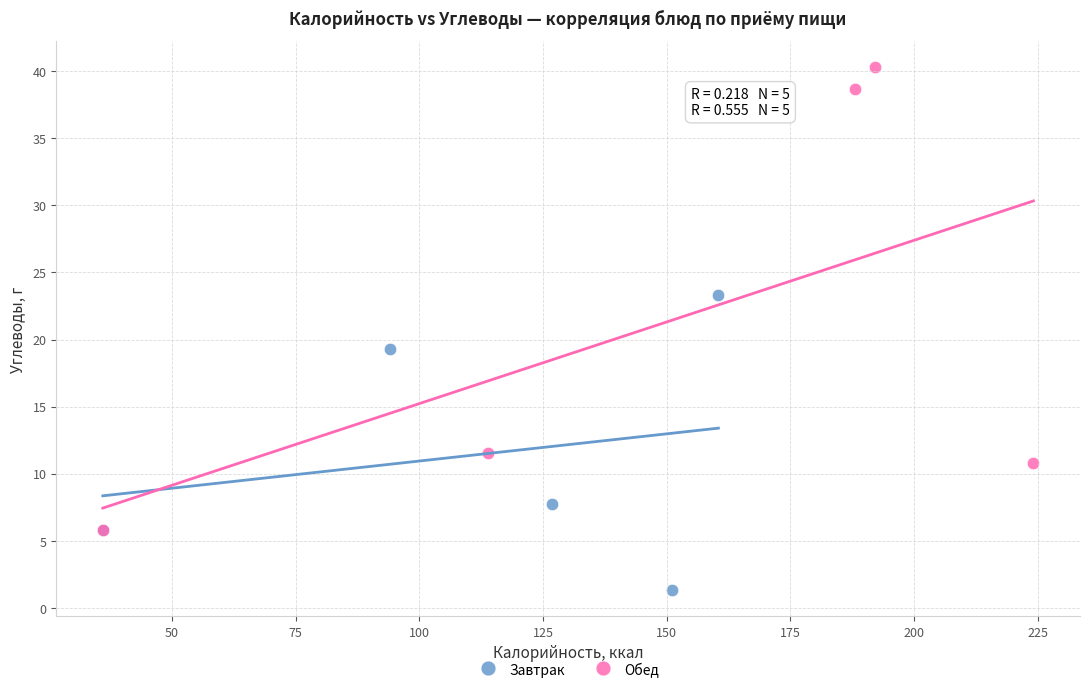

Which series reaches the maximum Y coordinate?

Обед